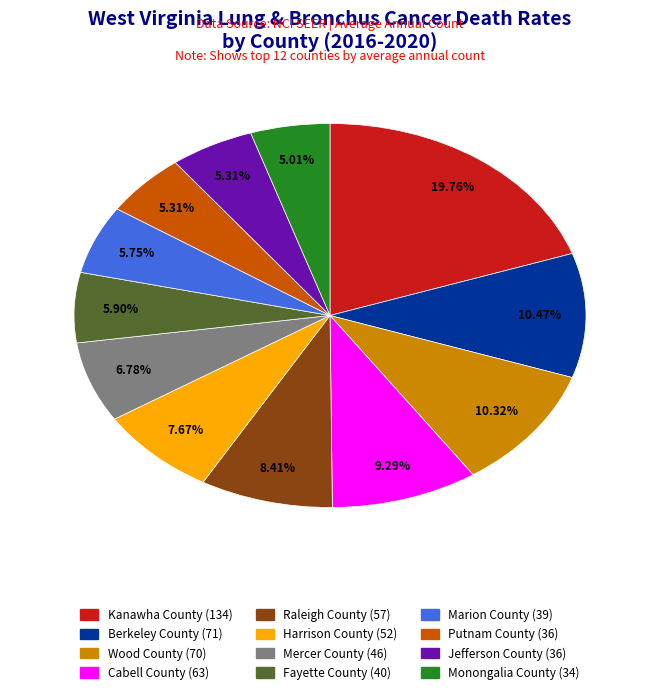

To the nearest percent, what is the difference between the largest and smallest slice percentages?

15%